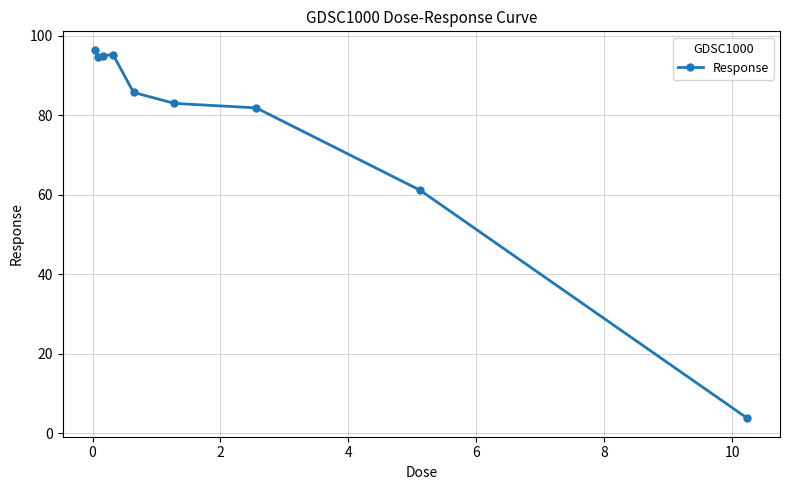

What is the smallest value displayed?

3.8